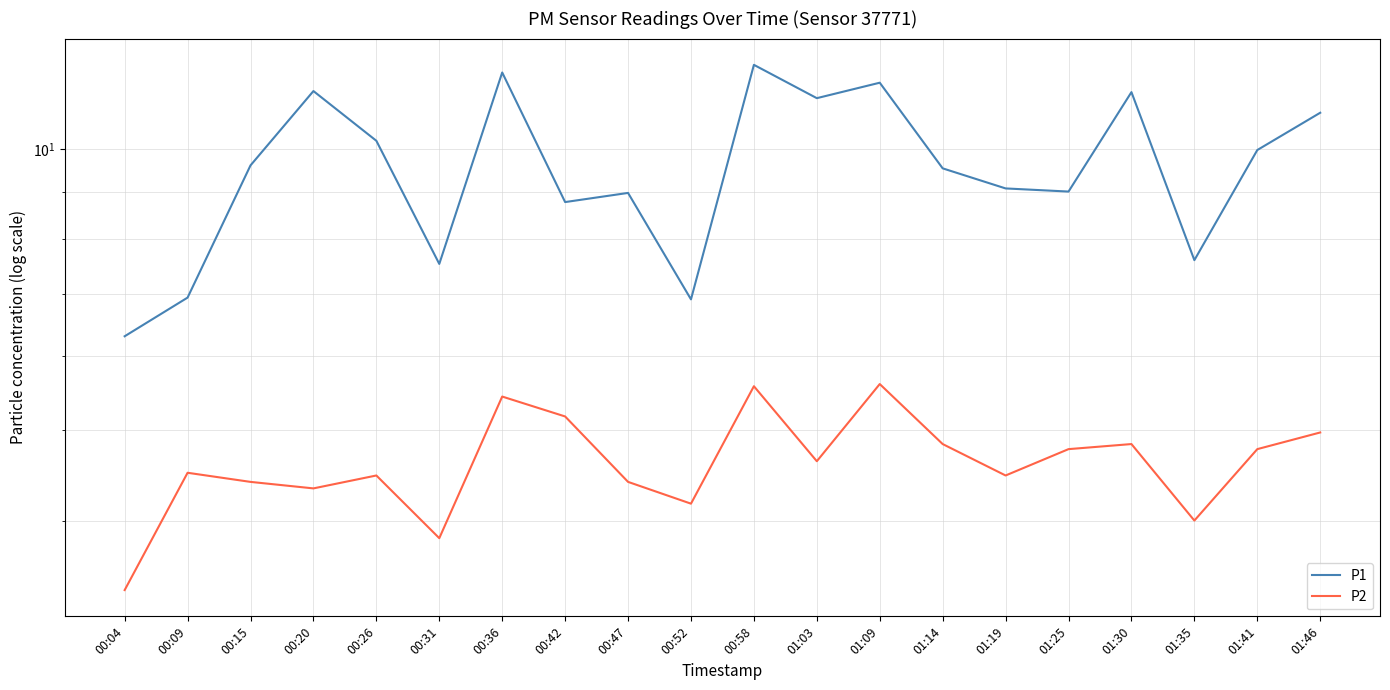

Where is the first local maximum for P2?

00:09